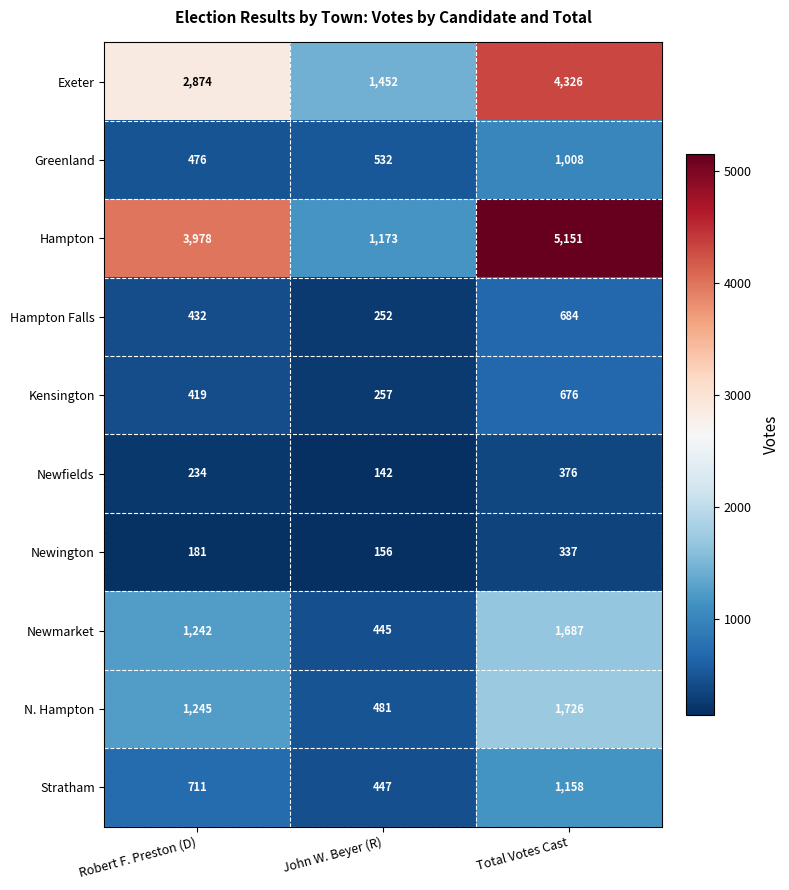

Which category has the lowest value across all series?

John W. Beyer (R)